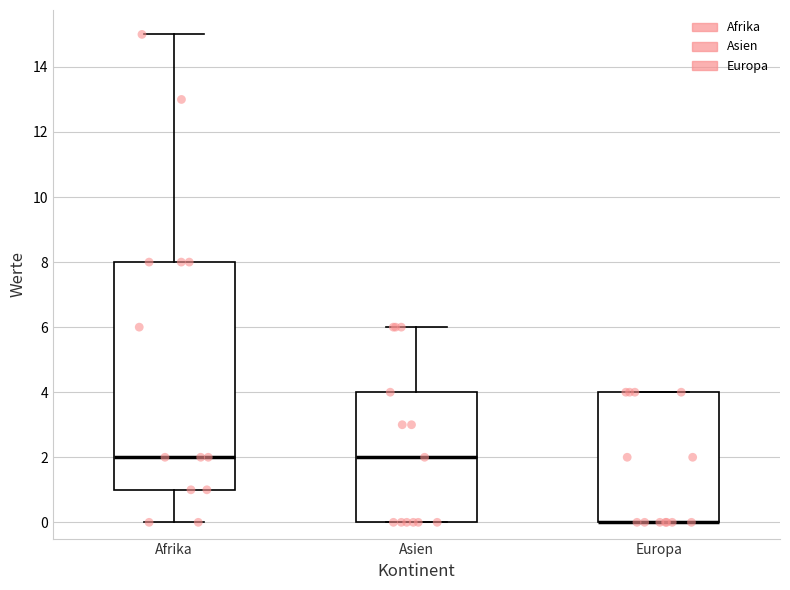

Reading left to right, transcribe this box plot: for each box, give where its median line is, the range the box spans, and where its two whiskers end, as read against the y-axis. The values are not printed on the chart, so give them approximately, as read against the axis.

Afrika: median 2, box 1 to 8, whiskers 0 to 15
Asien: median 2, box 0 to 4, whiskers 0 to 6
Europa: median 0 (drawn on the box's lower edge), box 0 to 4, whiskers 0 to 4